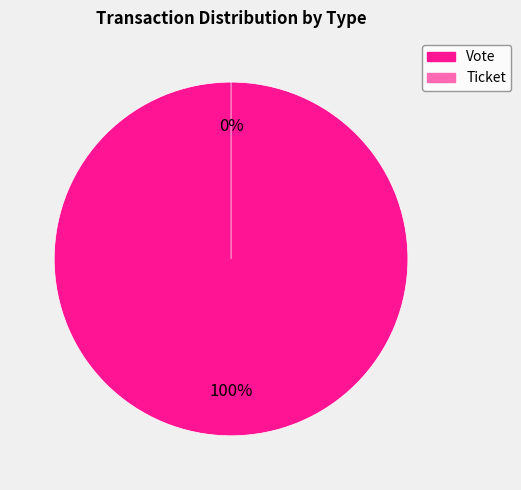

Count the number of slices in the pie.

2